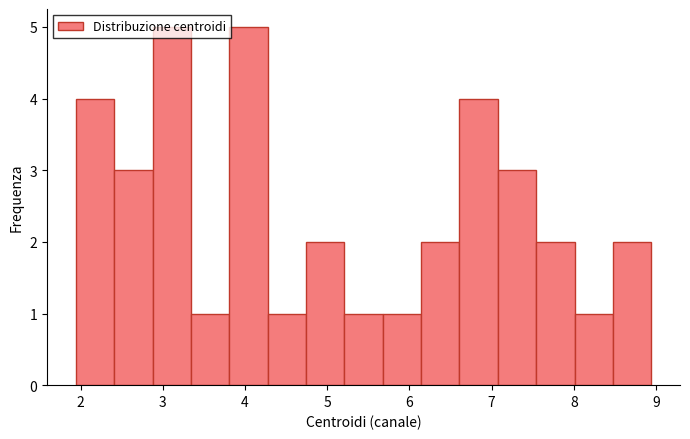

Reading left to right, transcribe this chart: for each bar, give the range it covers on the x-axis and its height. Neither the bar edges nor the heights are printed on the chart, so give them approximately, as read against the axes.

1.9 to 2.4: 4
2.4 to 2.9: 3
2.9 to 3.3: 5
3.3 to 3.8: 1
3.8 to 4.3: 5
4.3 to 4.7: 1
4.7 to 5.2: 2
5.2 to 5.7: 1
5.7 to 6.1: 1
6.1 to 6.6: 2
6.6 to 7.1: 4
7.1 to 7.5: 3
7.5 to 8.0: 2
8.0 to 8.5: 1
8.5 to 8.9: 2